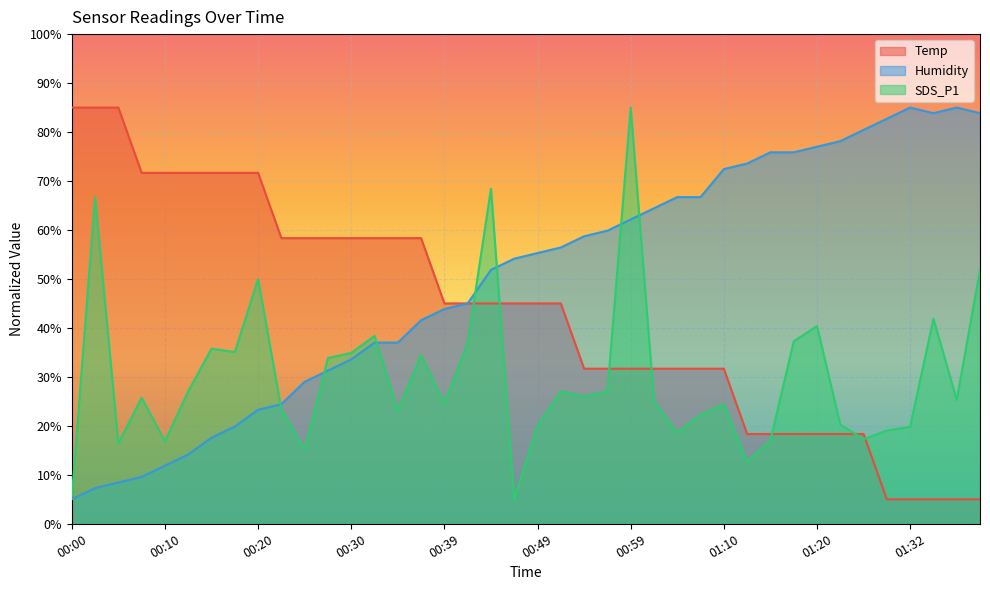

The SDS_P1 series shows 111.8 at 00:44. True or false?

False